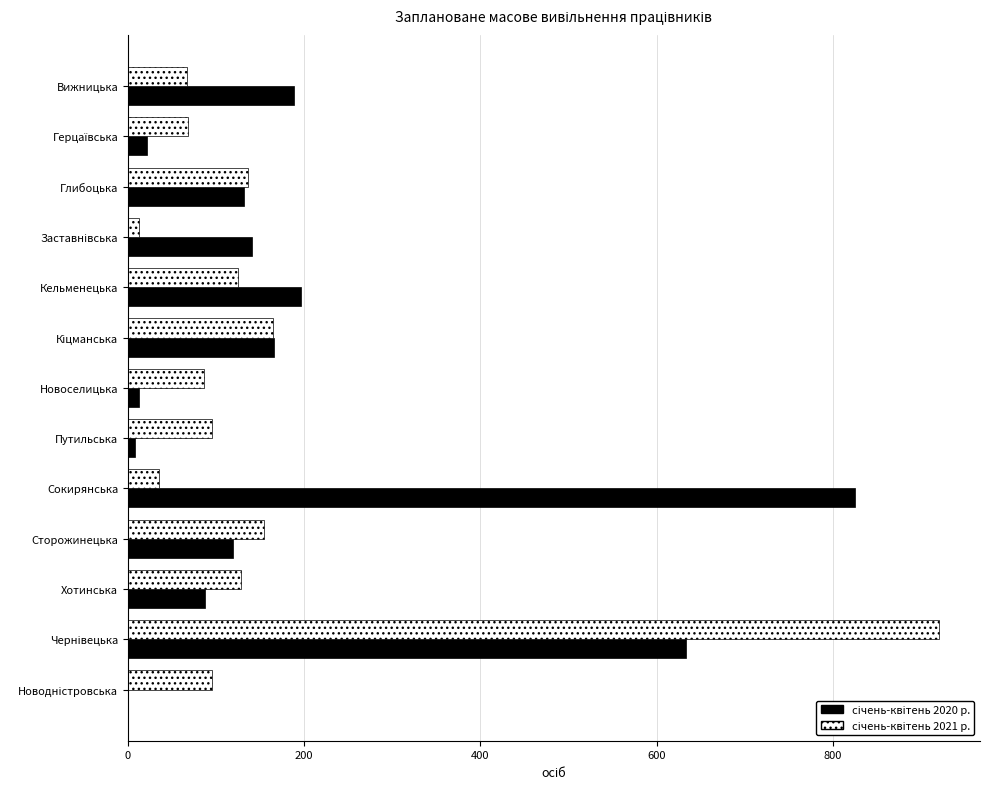

How many categories are shown in the chart?

13